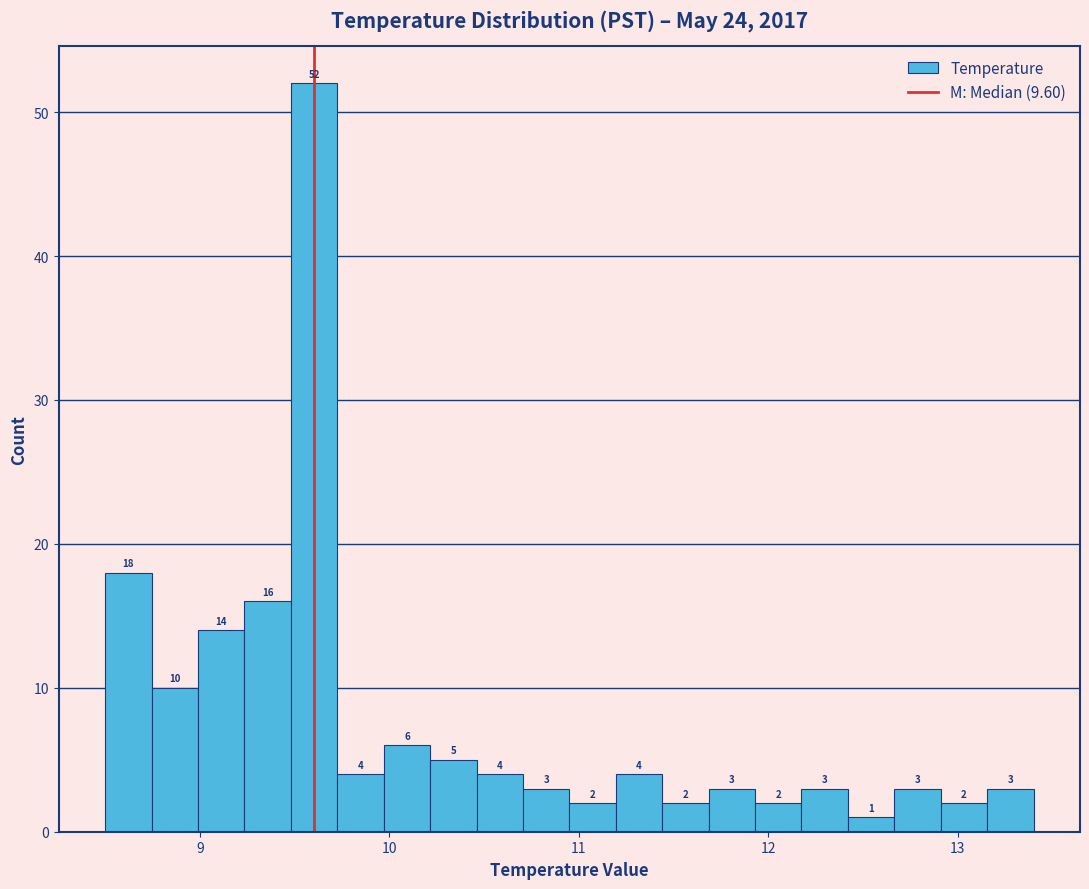

Read against the x-axis, roughly where is the centre of the tallest bar?

9.6